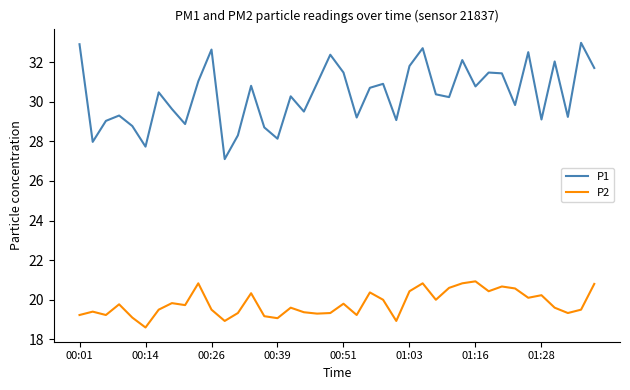

What is the difference between the maximum and minimum values in the P2 series?

2.3